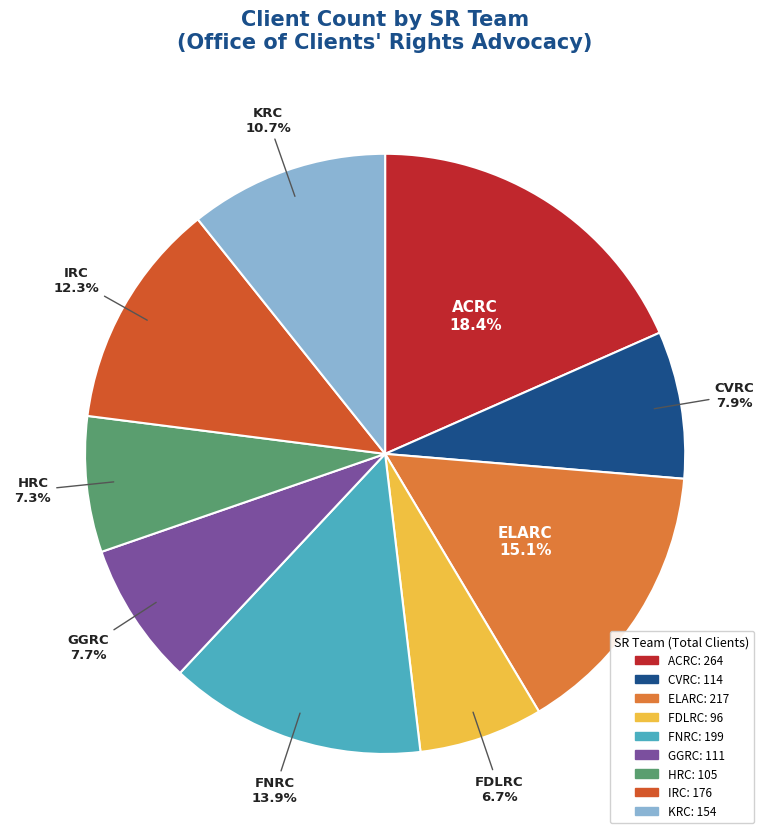

Is there any slice that represents more than half of the pie?

No